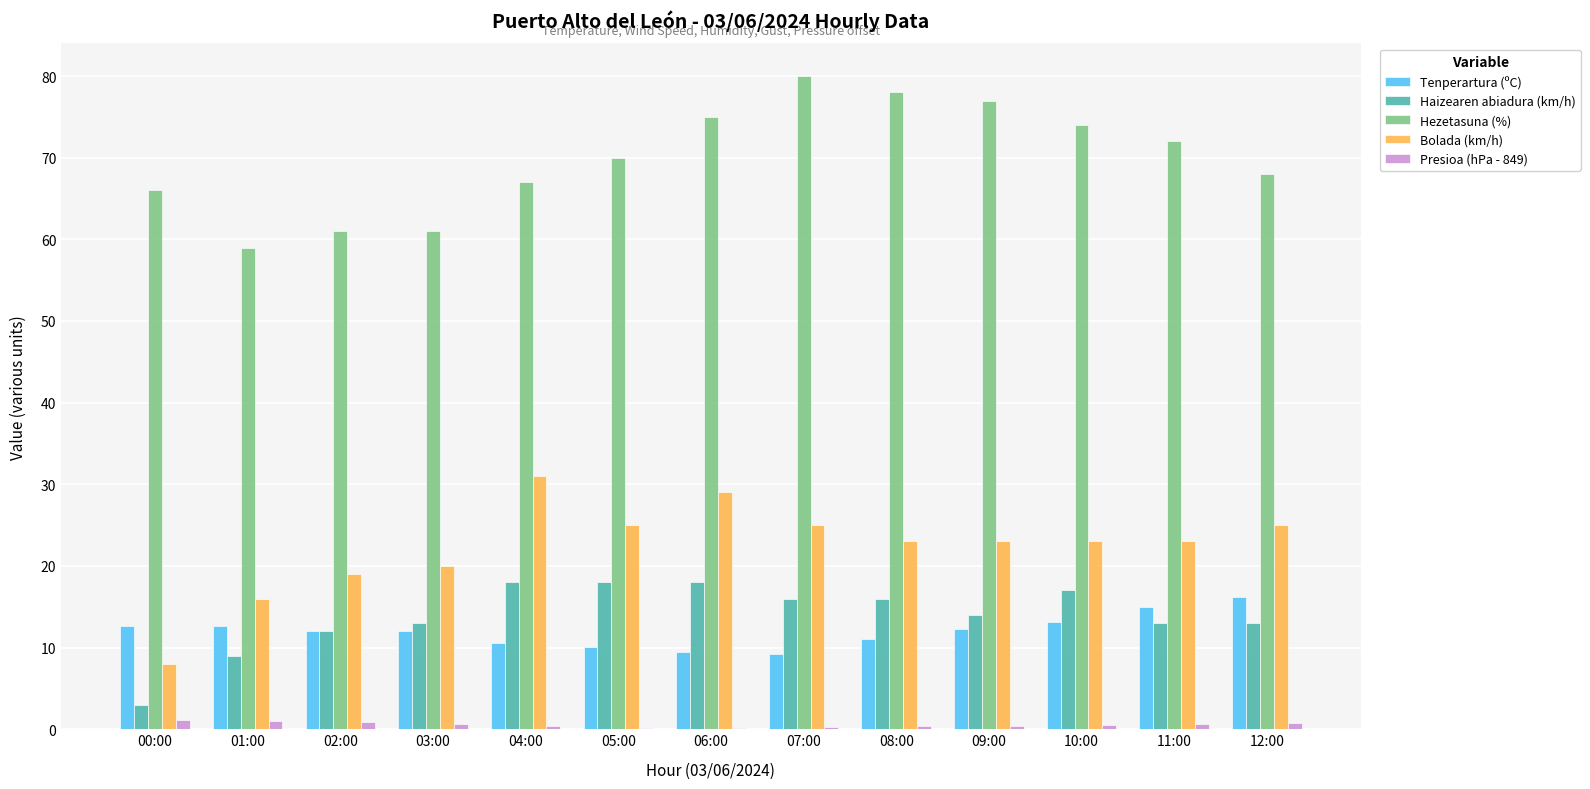

Which series has the largest total across all categories?

Hezetasuna (%)